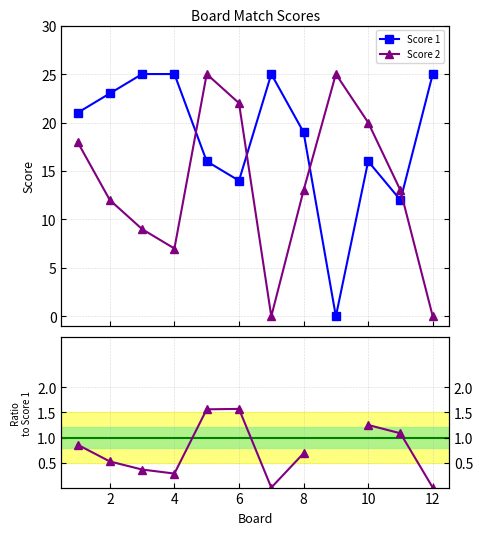

True or false: Score 1 has more than 1 points higher than both neighbors.

True